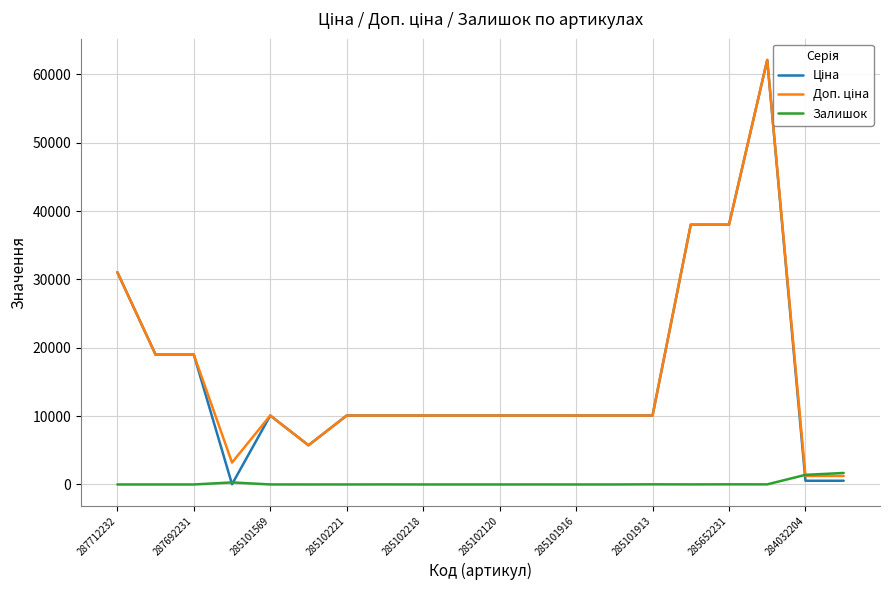

Reading left to right, transcribe all the data shown in this chart.

Ціна: 31058.4	19005.7	19005.7	32.0	10085.8	5736.9	10085.8	10085.8	10085.8	10085.8	10085.8	10085.8	10085.8	10085.8	10085.8	38011.3	38011.3	62116.9	545.0	545.0
Доп. ціна: 31058.4	19005.7	19005.7	3205.0	10085.8	5736.9	10085.8	10085.8	10085.8	10085.8	10085.8	10085.8	10085.8	10085.8	10085.8	38011.3	38011.3	62116.9	1249.1	1249.1
Залишок: 0.0	0.0	0.0	299.0	4.0	0.0	2.0	7.0	0.0	0.0	0.0	1.0	0.0	0.0	21.0	10.0	21.0	15.0	1407.0	1685.0